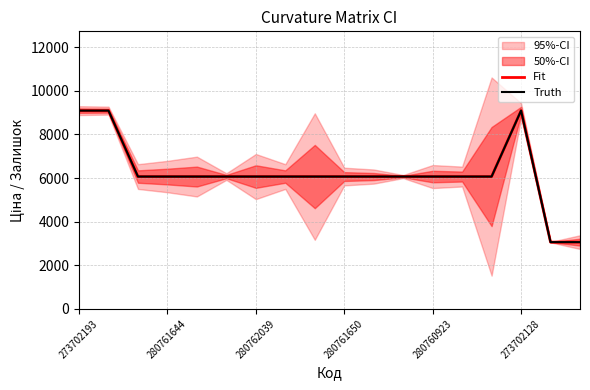

What is the sum of all Truth values?

112270.1